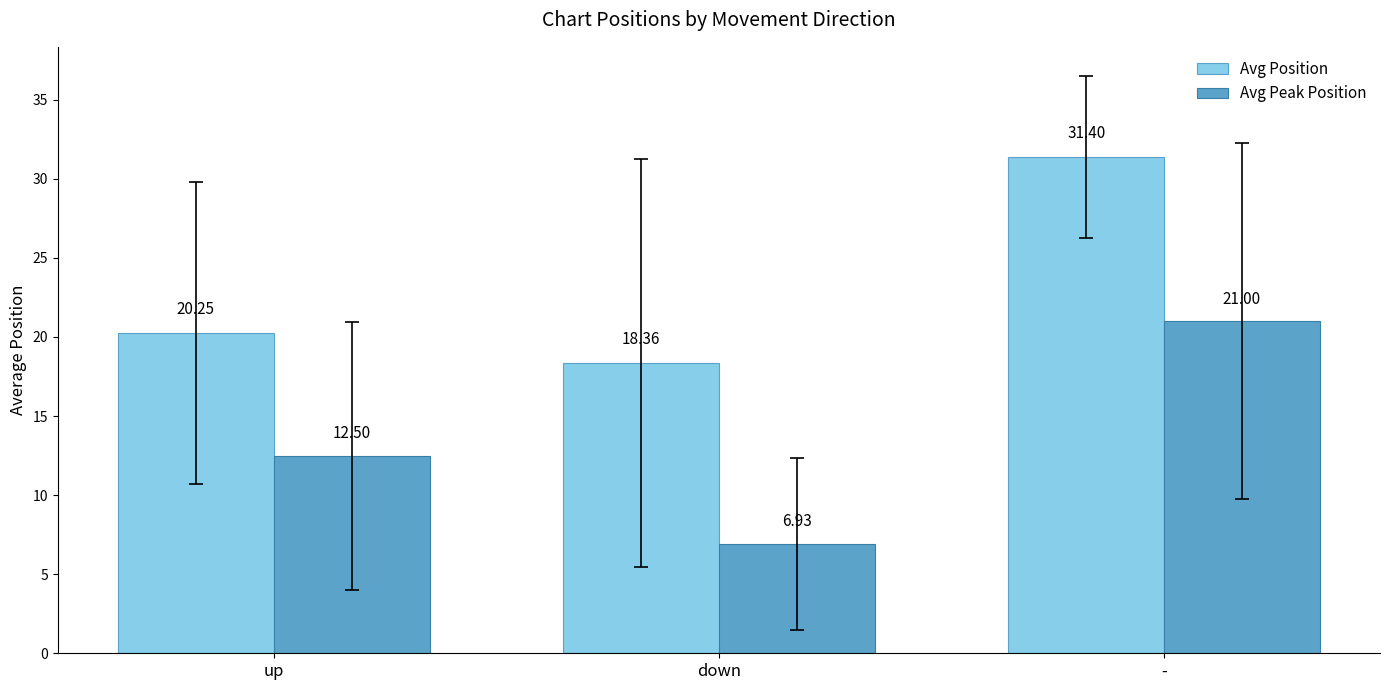

What is the value of the Avg Position bar at the 3rd from the left?

31.4